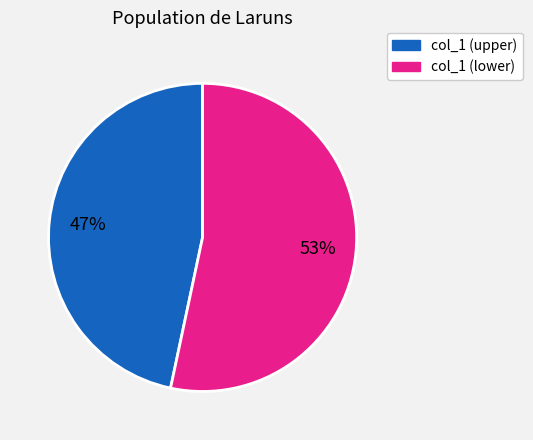

To the nearest percent, what is the average slice percentage?

50%